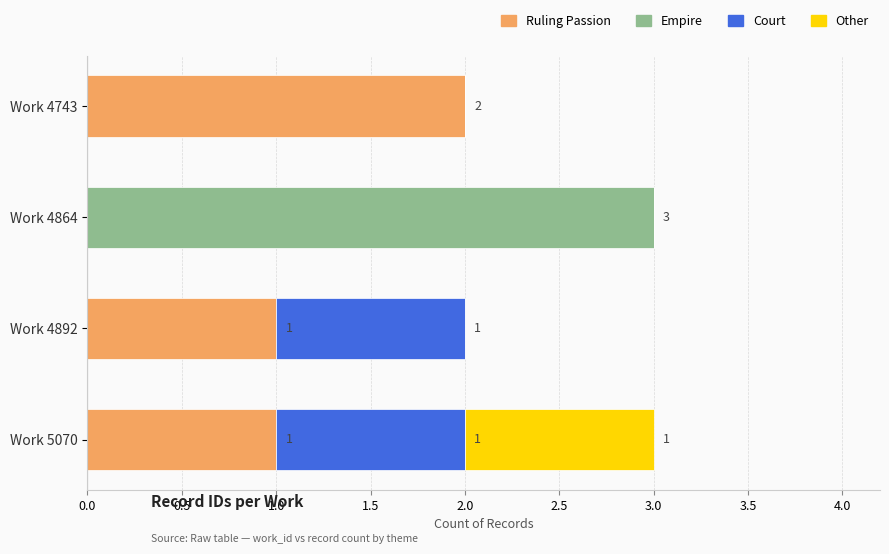

What is the total value across all series at Work 5070?

3